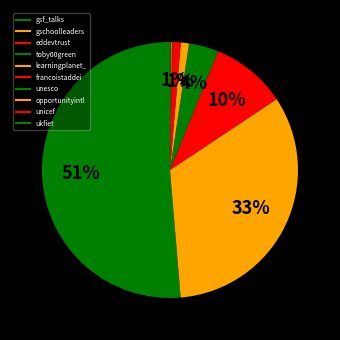

Which category has the biggest portion of the pie?

gsf_talks